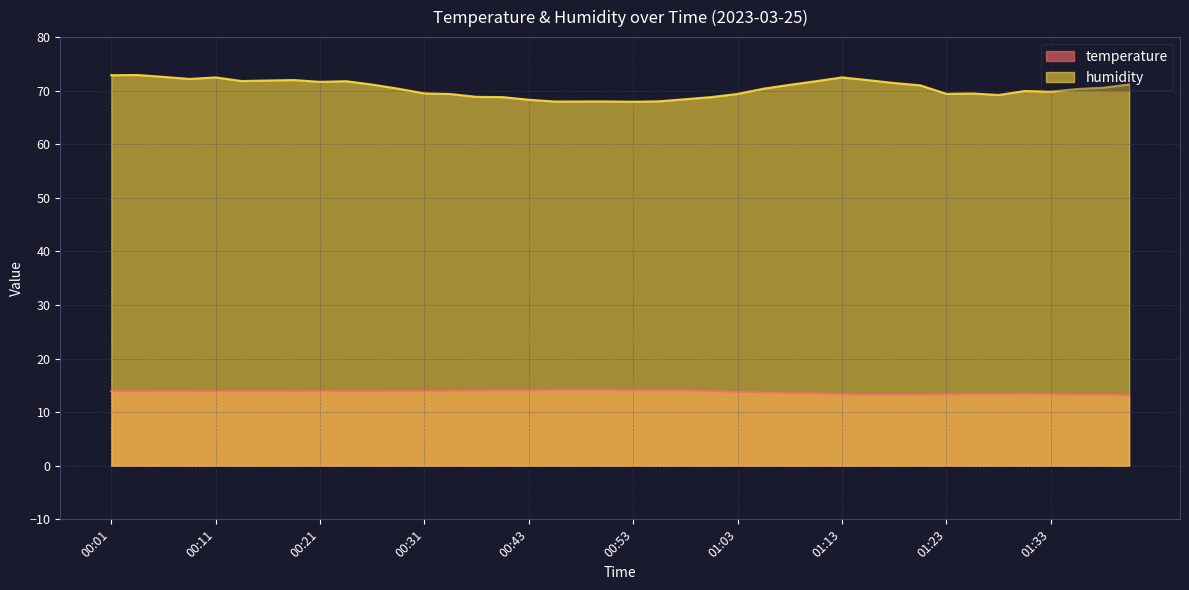

The temperature series shows 13.2 at 01:18. True or false?

True